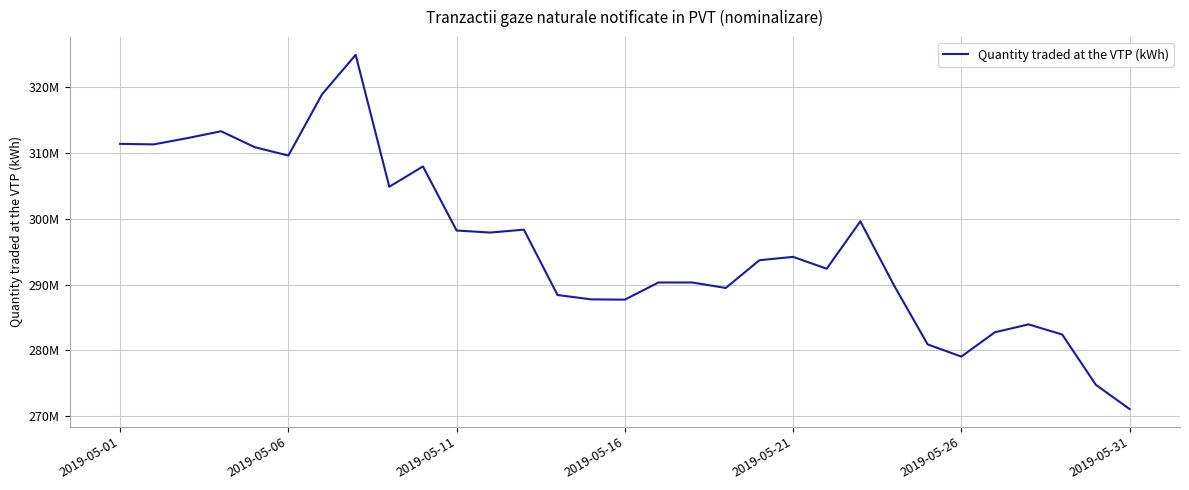

Does the chart have visible grid lines?

Yes